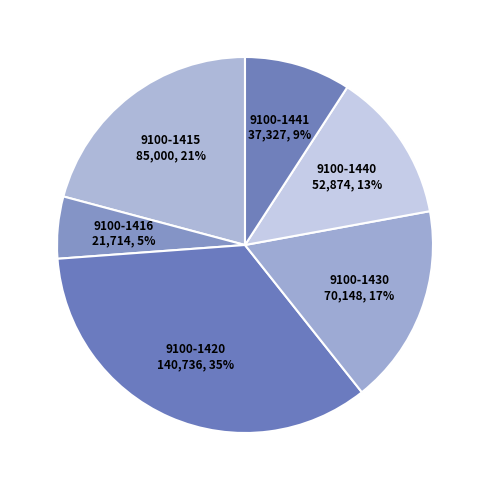

Is it true that 9100-1416 is 1% of the pie?

False